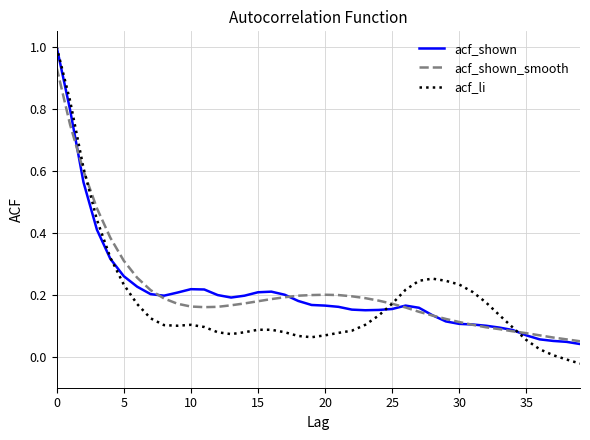

True or false: acf_shown and acf_li cross at least once.

True